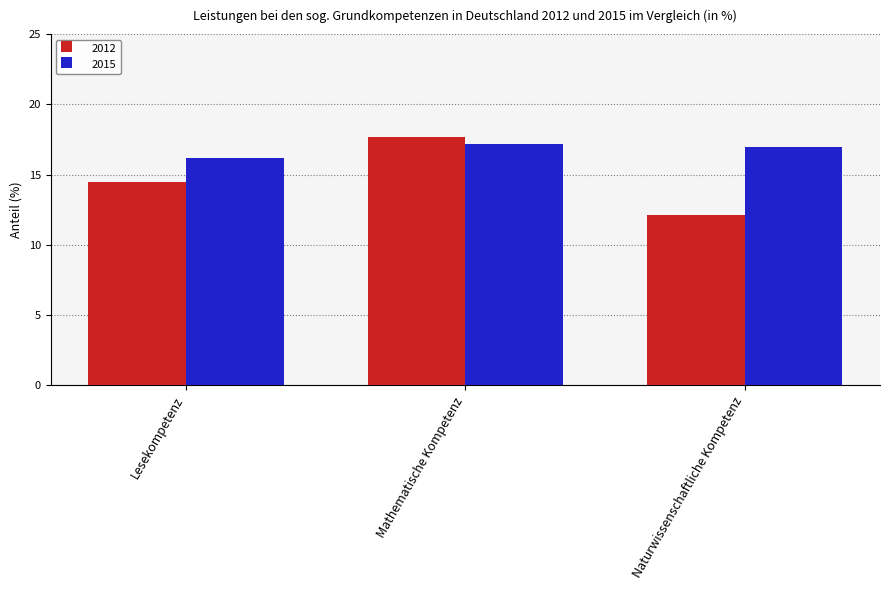

Which series has the largest range (max minus min)?

2012